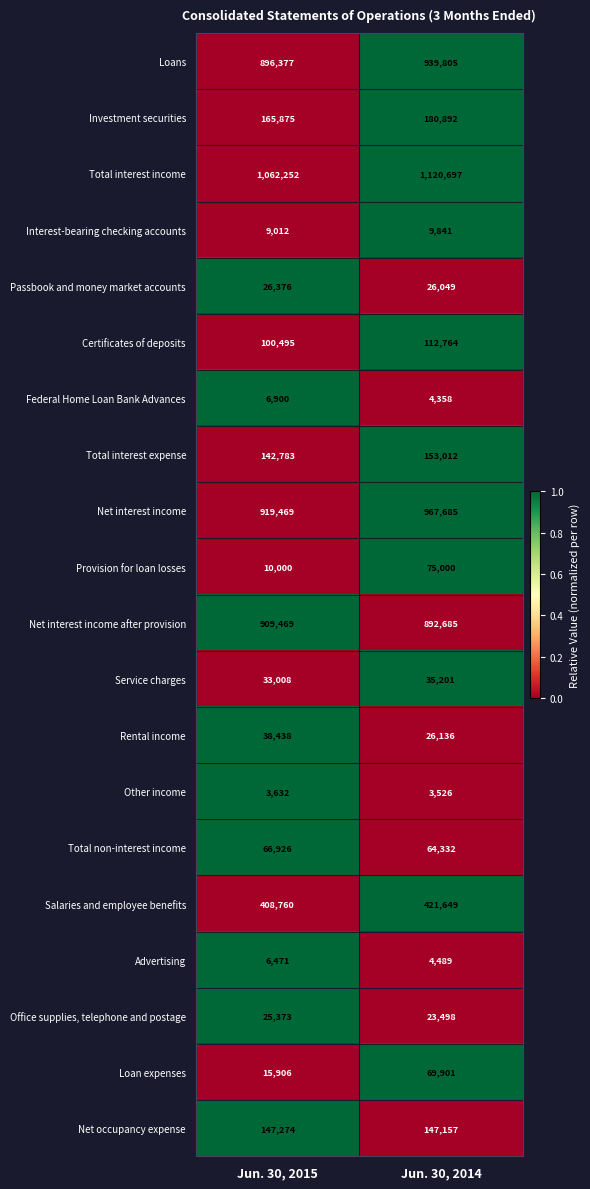

What is the maximum value for Interest-bearing checking accounts?

9841